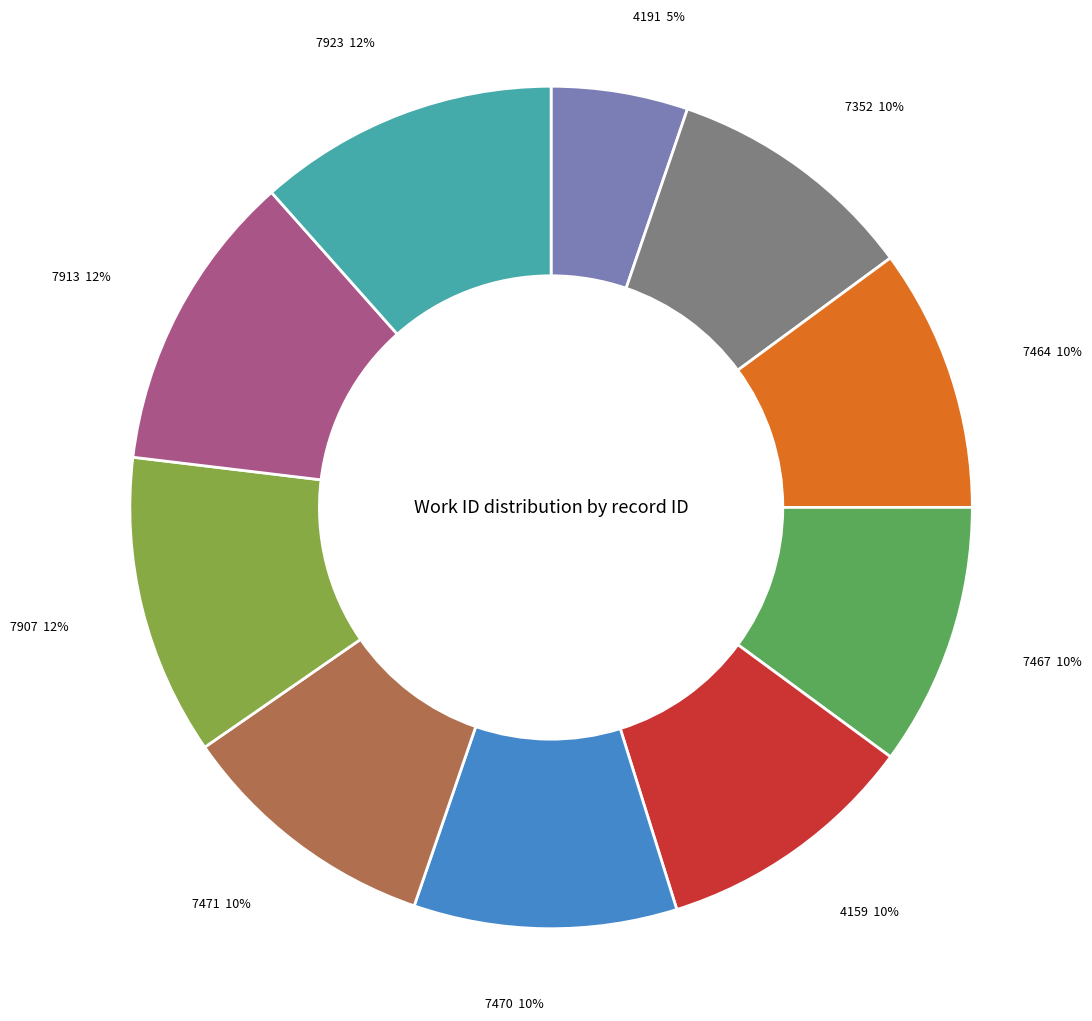

Is there a majority slice in this chart?

No